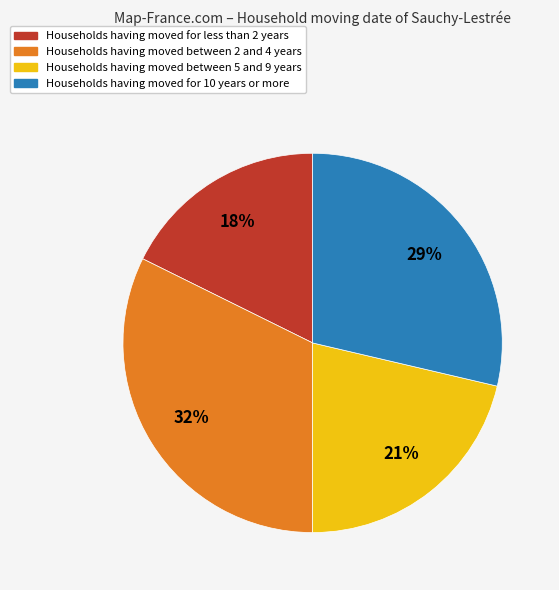

Is there any slice that represents more than half of the pie?

No